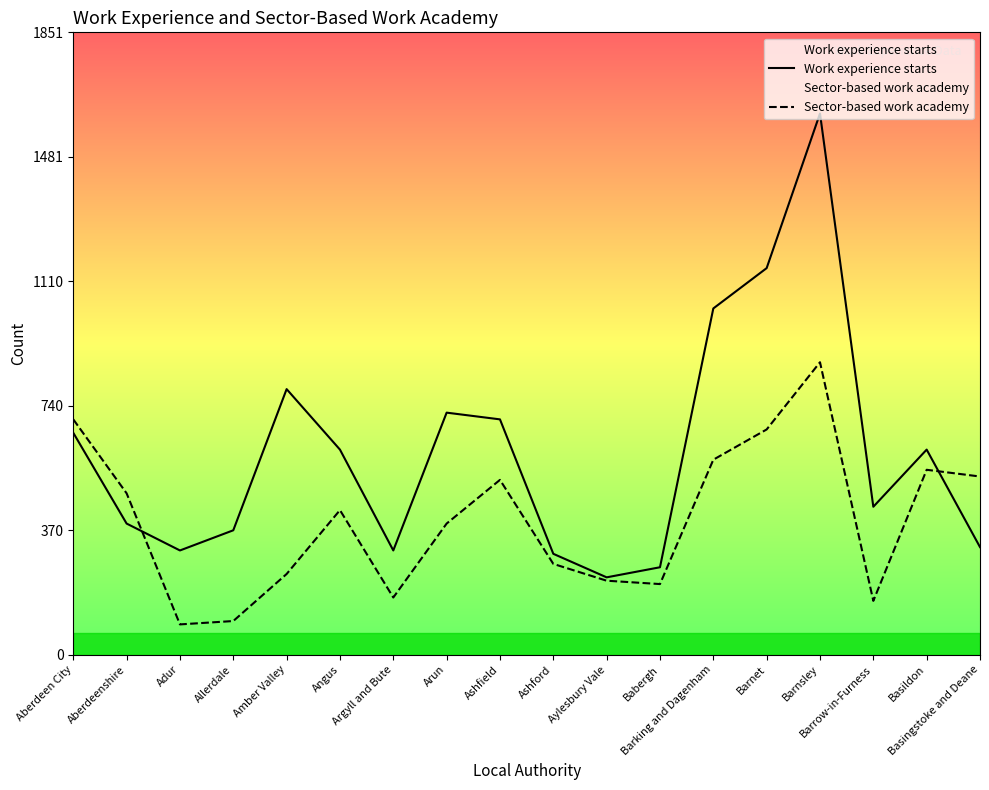

Reading left to right, transcribe all the data shown in this chart.

Work experience starts: Aberdeen City=660	Aberdeenshire=390	Adur=310	Allerdale=370	Amber Valley=790	Angus=610	Argyll and Bute=310	Arun=720	Ashfield=700	Ashford=300	Aylesbury Vale=230	Babergh=260	Barking and Dagenham=1030	Barnet=1150	Barnsley=1610	Barrow-in-Furness=440	Basildon=610	Basingstoke and Deane=320
Sector-based work academy: Aberdeen City=700	Aberdeenshire=480	Adur=90	Allerdale=100	Amber Valley=240	Angus=430	Argyll and Bute=170	Arun=390	Ashfield=520	Ashford=270	Aylesbury Vale=220	Babergh=210	Barking and Dagenham=580	Barnet=670	Barnsley=870	Barrow-in-Furness=160	Basildon=550	Basingstoke and Deane=530